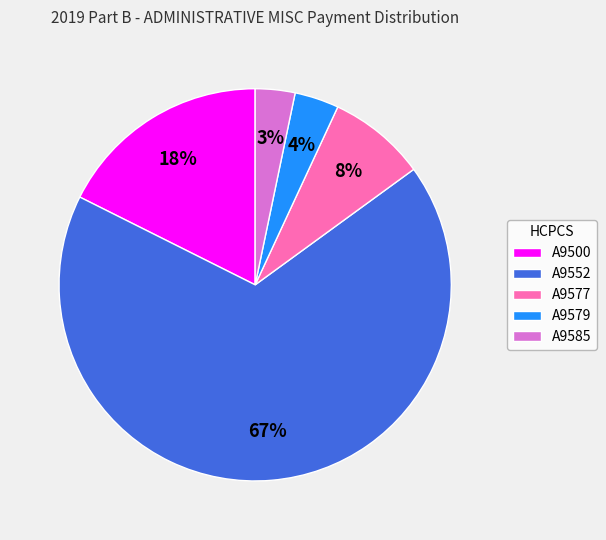

Which has a higher value, A9500 or A9552?

A9552